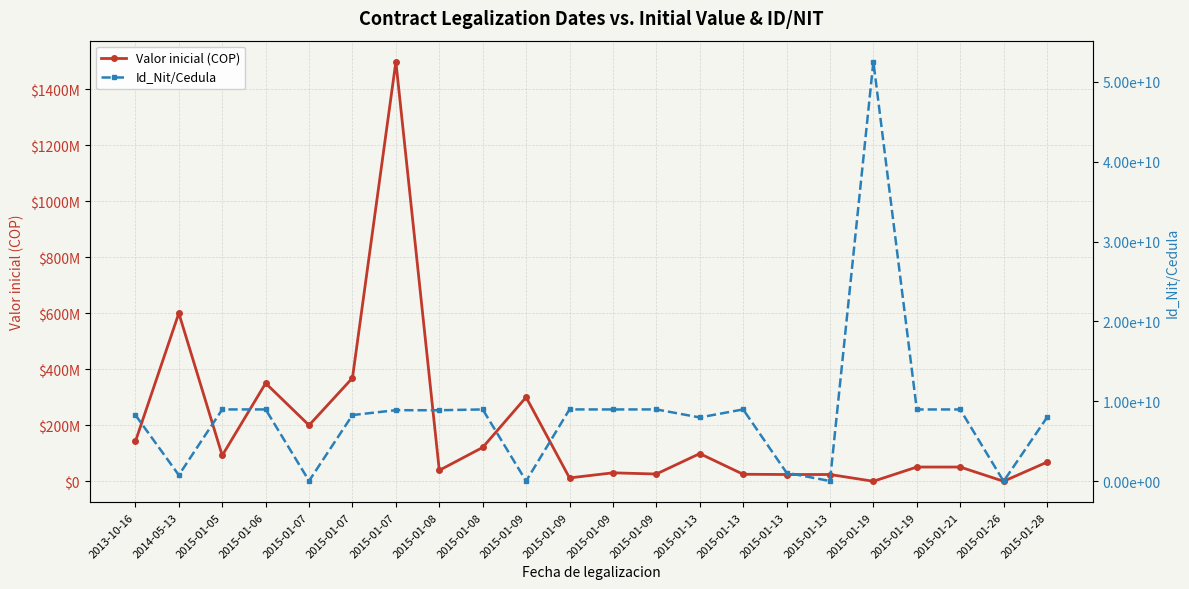

How many positive values does the Valor inicial (COP) series have?

21